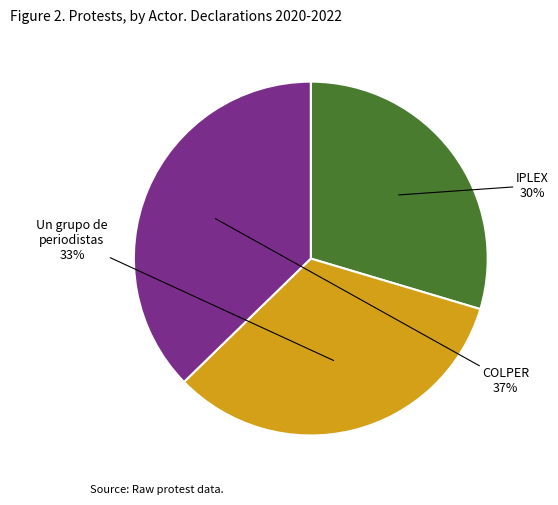

Is there a majority slice in this chart?

No